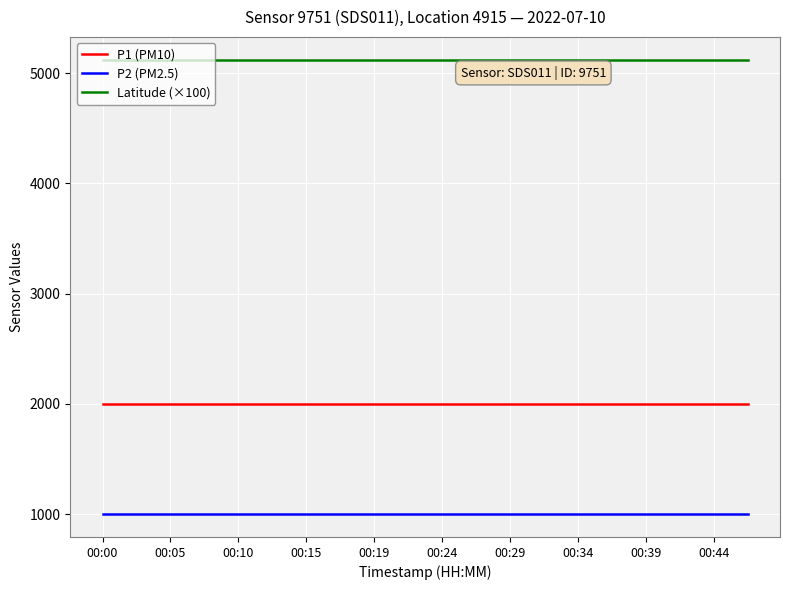

What is the minimum value for Latitude (×100)?

5122.6